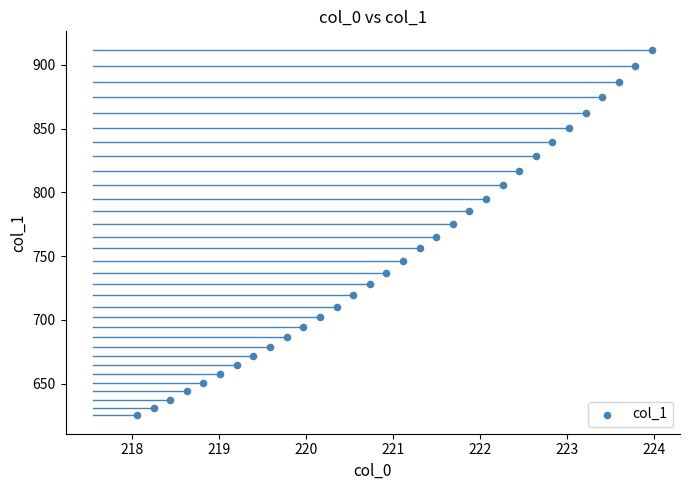

What is the range of X values (max minus min)?

5.9